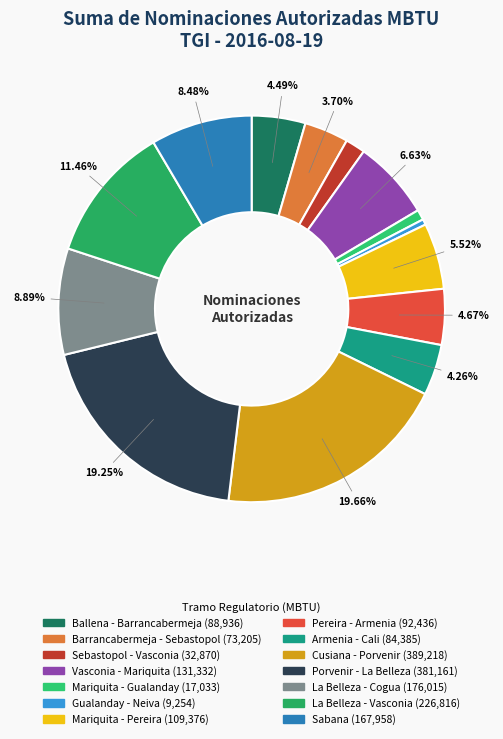

To the nearest percent, what is the average slice percentage?

7%